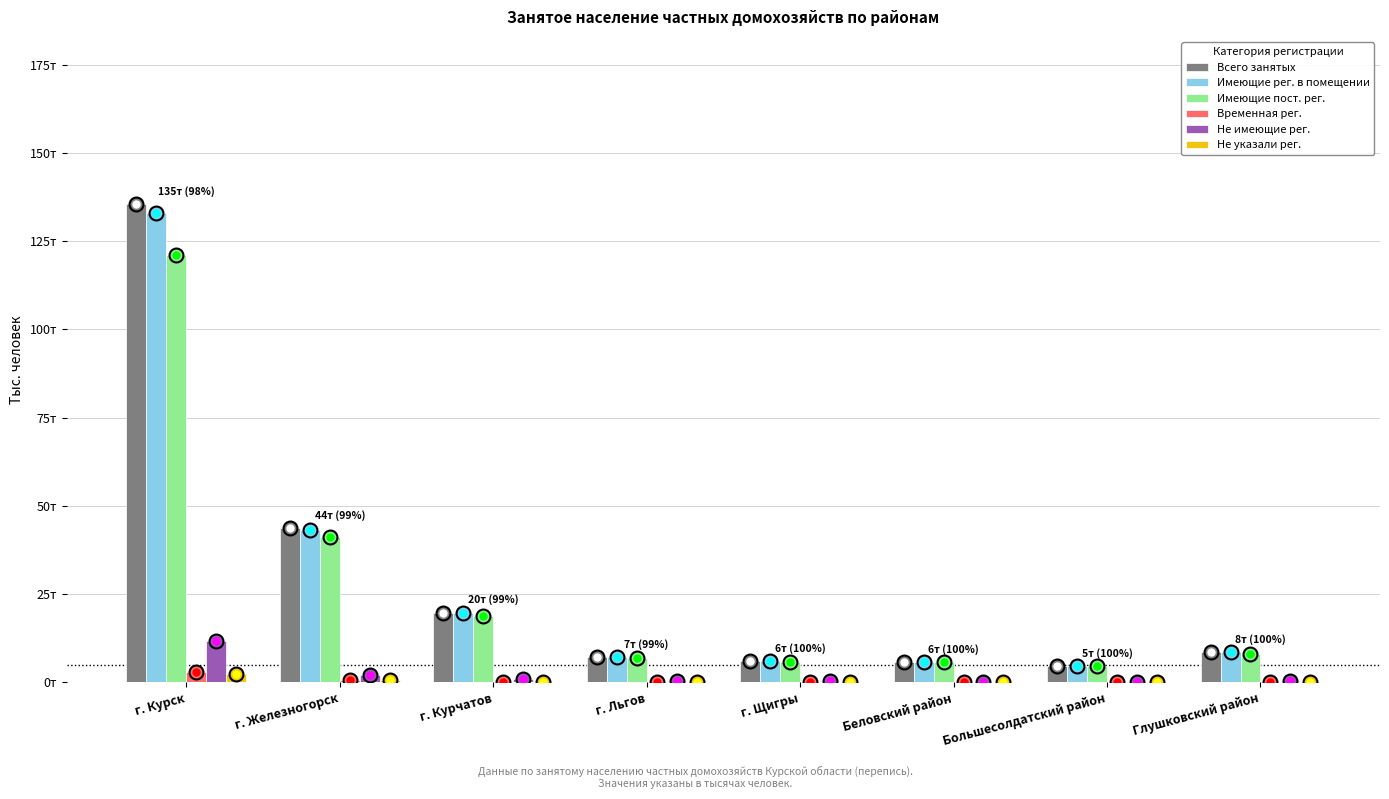

Which category has the highest value across all series?

г. Курск